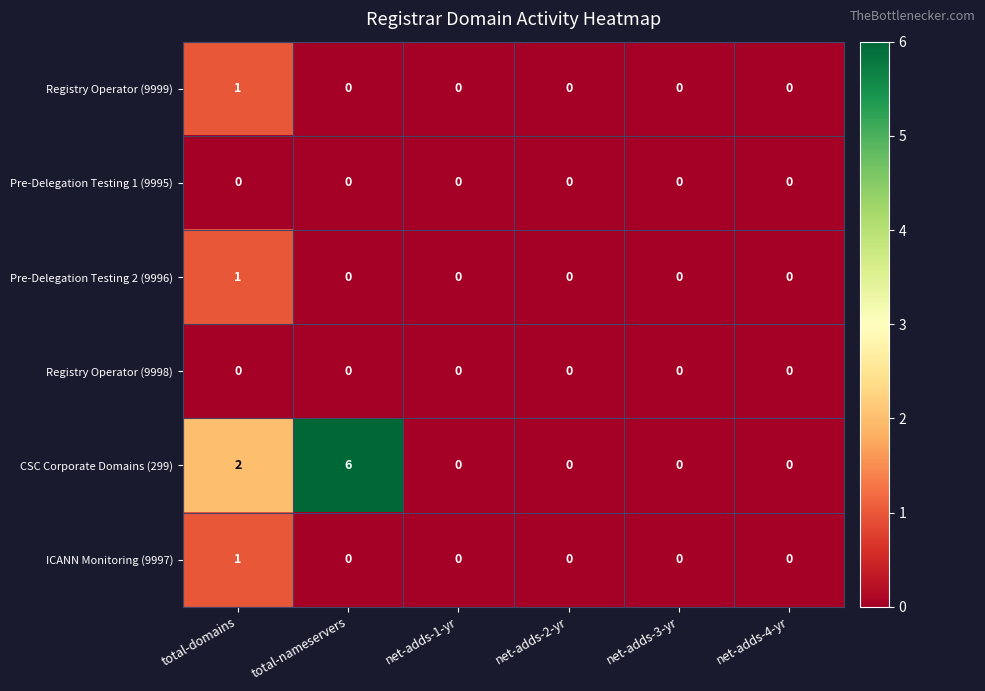

Is the value of CSC Corporate Domains (299) at total-nameservers greater than the value of Pre-Delegation Testing 2 (9996) at total-domains?

Yes